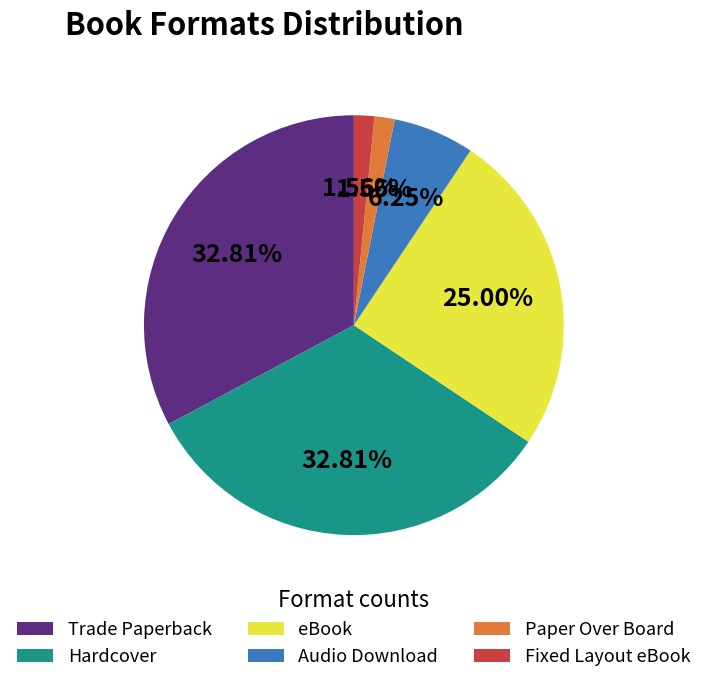

Does any single category account for the majority?

No